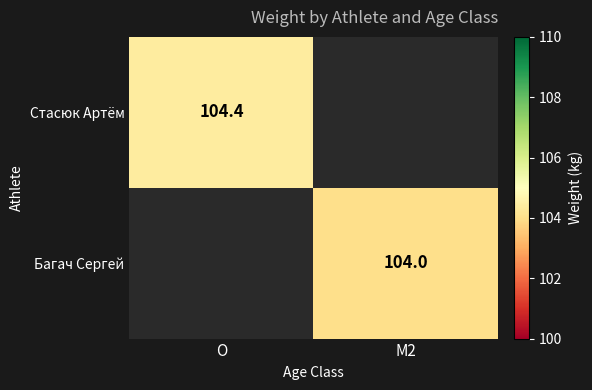

The Багач Сергей series shows 104.0 at M2. True or false?

True